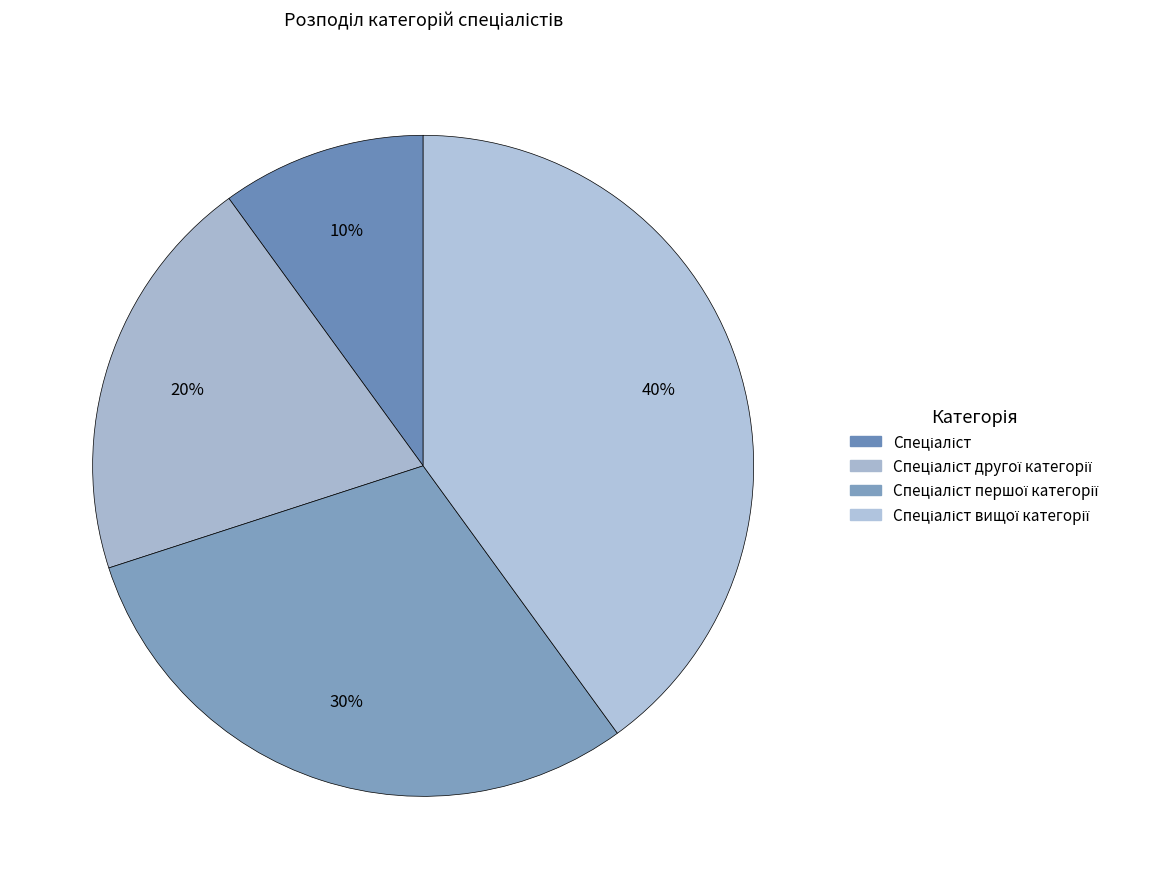

How many segments does this pie chart have?

4